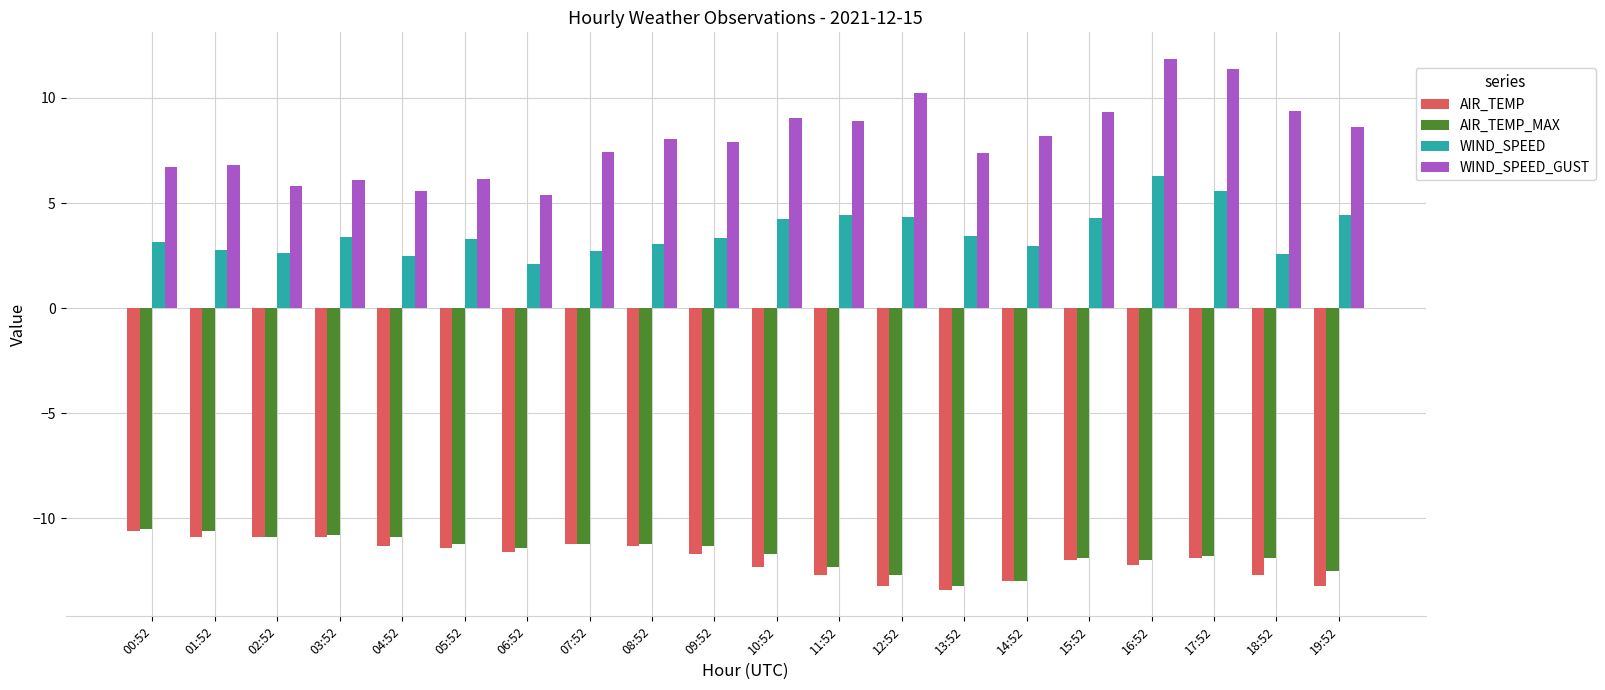

The WIND_SPEED series shows 1.5 at 18:52. True or false?

False